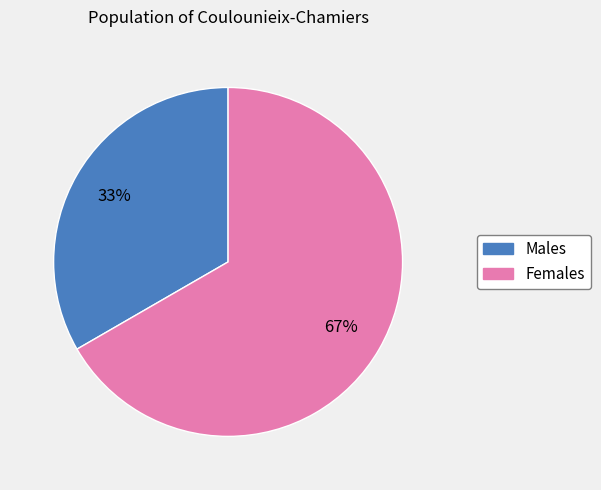

To the nearest percent, what is the average slice percentage?

50%